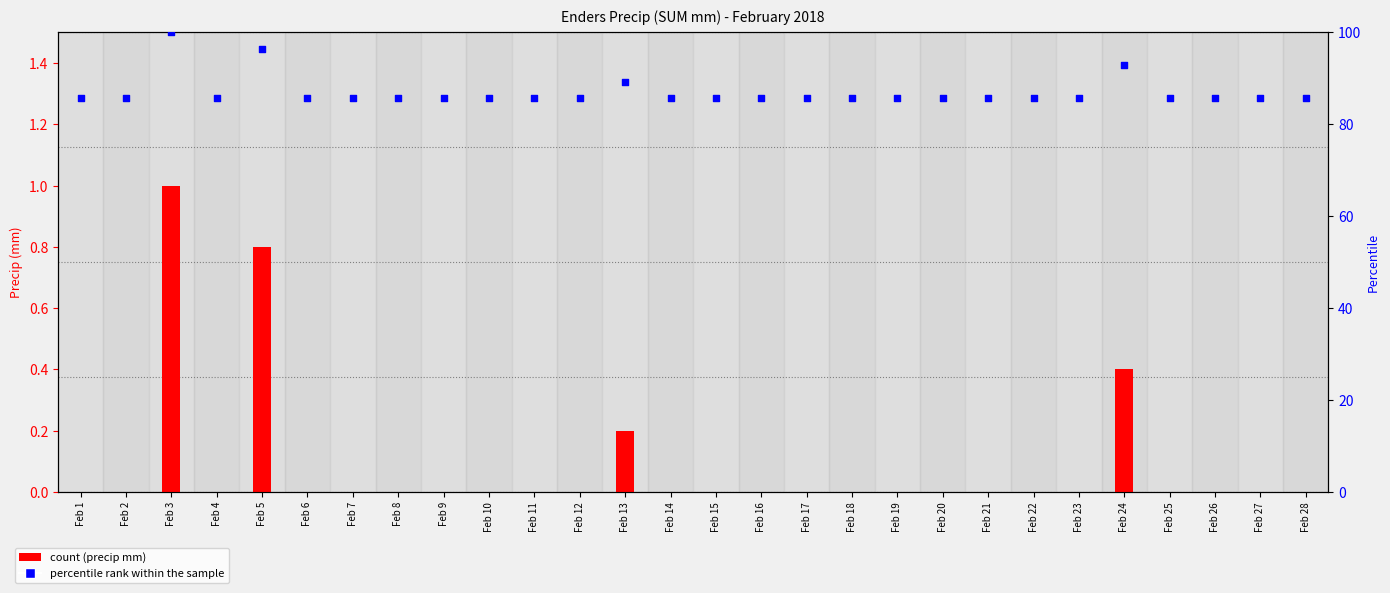

Which series has the largest total across all categories?

percentile rank within the sample